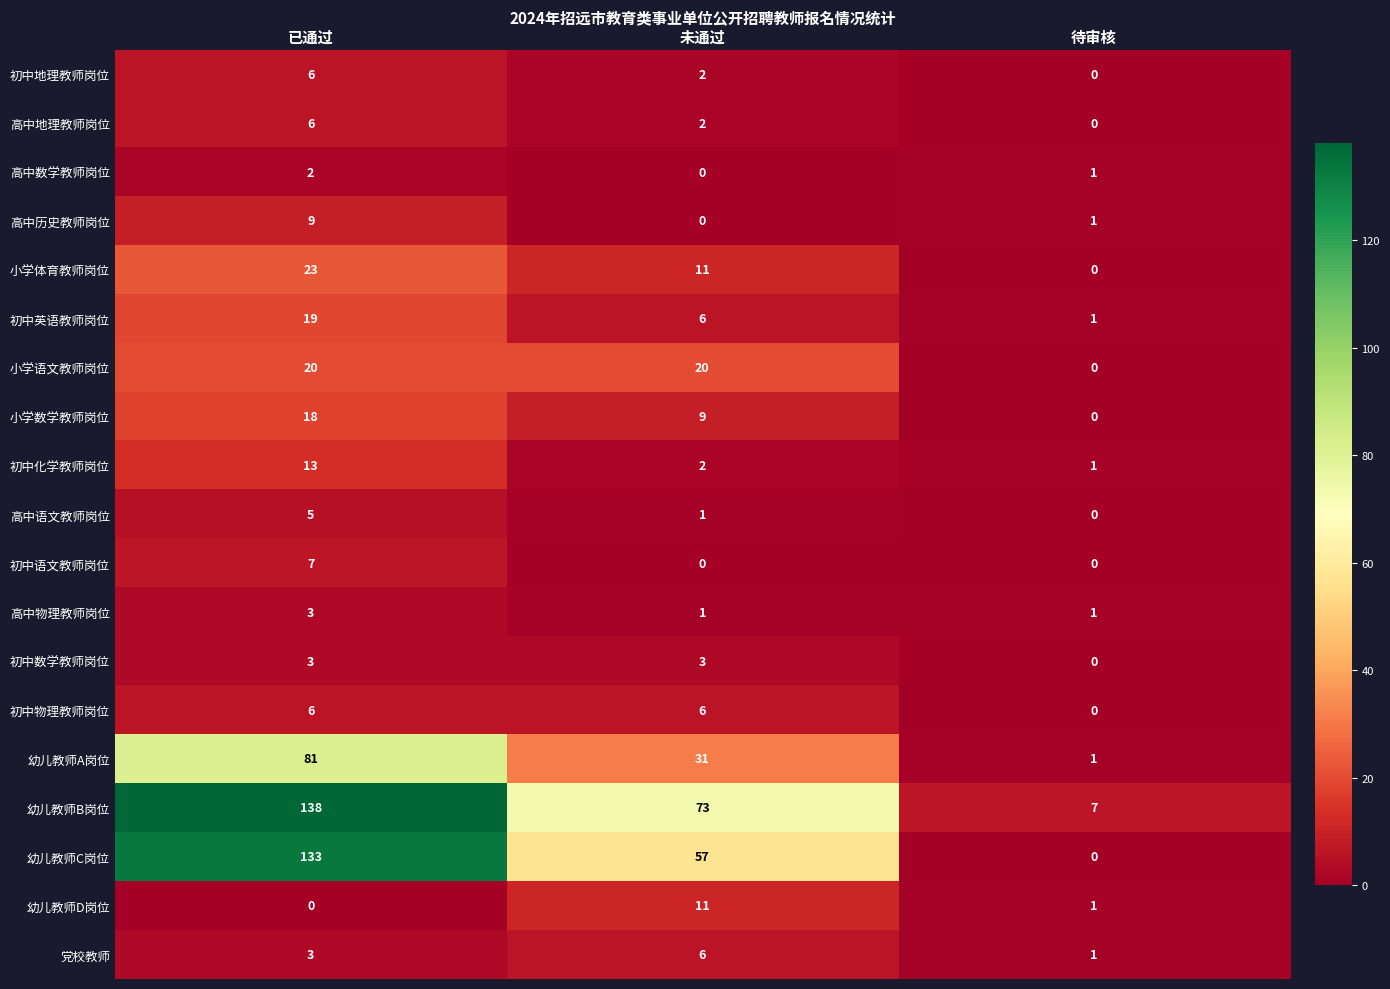

Which series has the widest spread of values?

幼儿教师C岗位